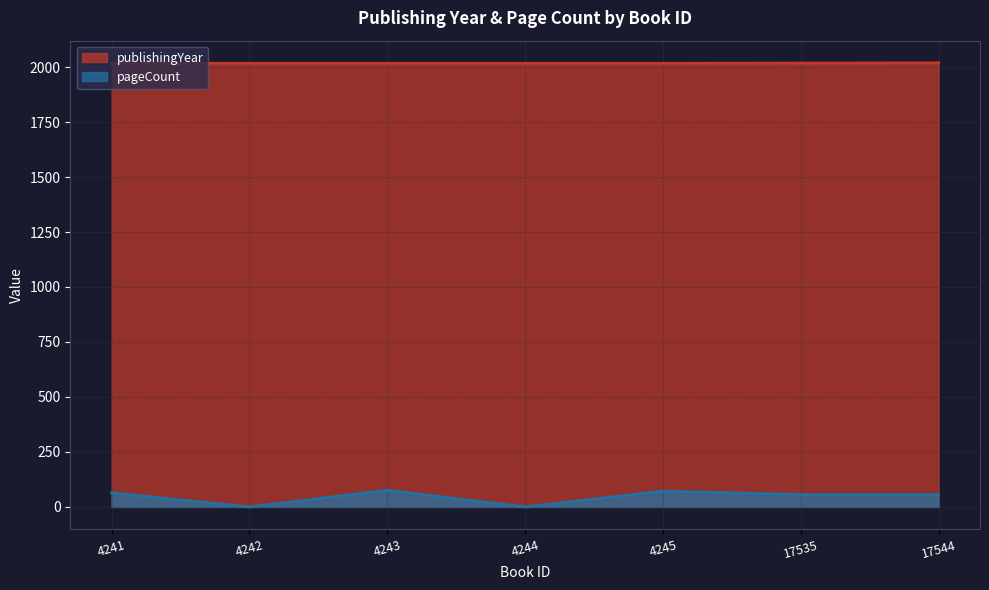

The pageCount series shows 81 at 17544. True or false?

False